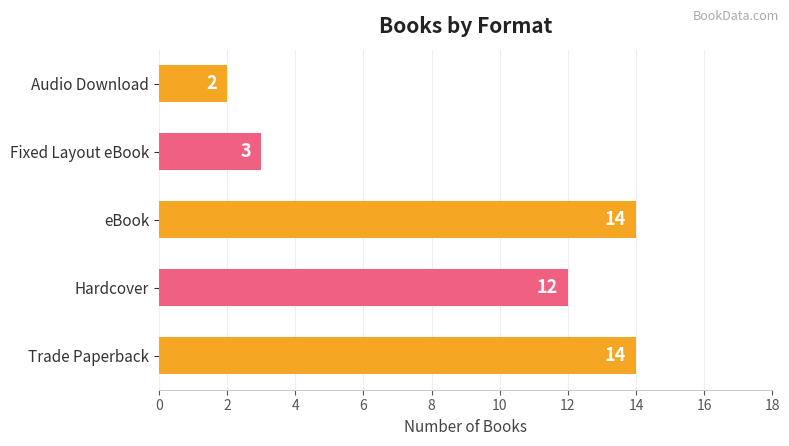

Reading bottom to top, extract all data points from this chart.

Trade Paperback=14	Hardcover=12	eBook=14	Fixed Layout eBook=3	Audio Download=2